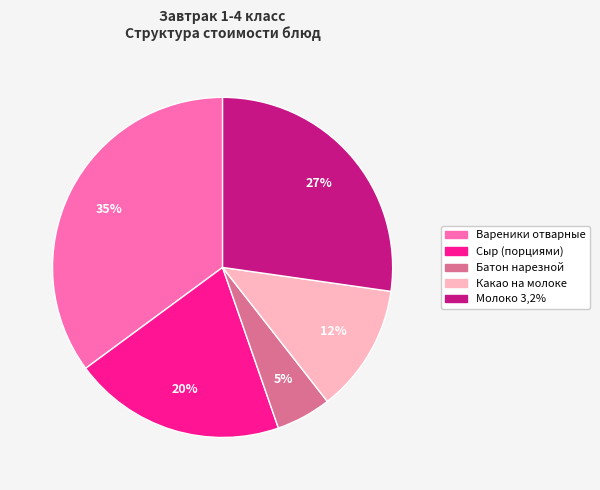

What is the ratio of the value at Вареники отварные to the value at Молоко 3,2%?

1.3